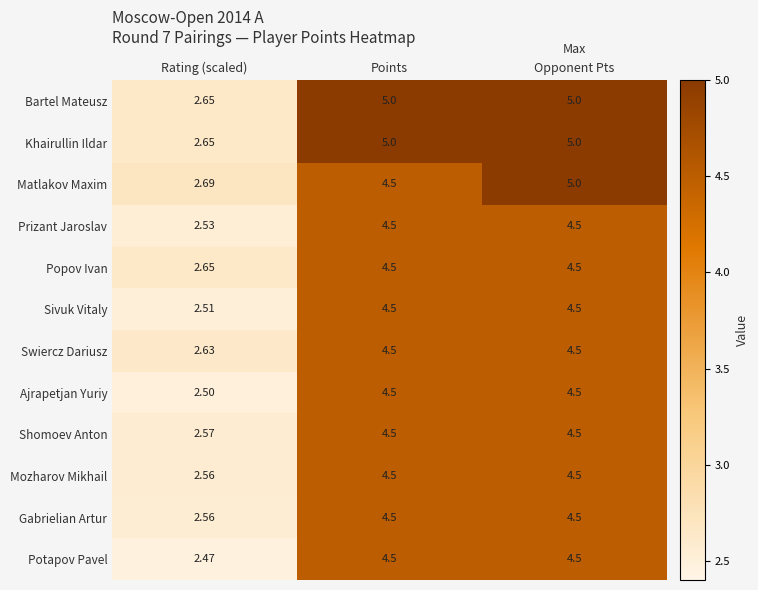

At which category is the sum across all series the highest?

Opponent Pts